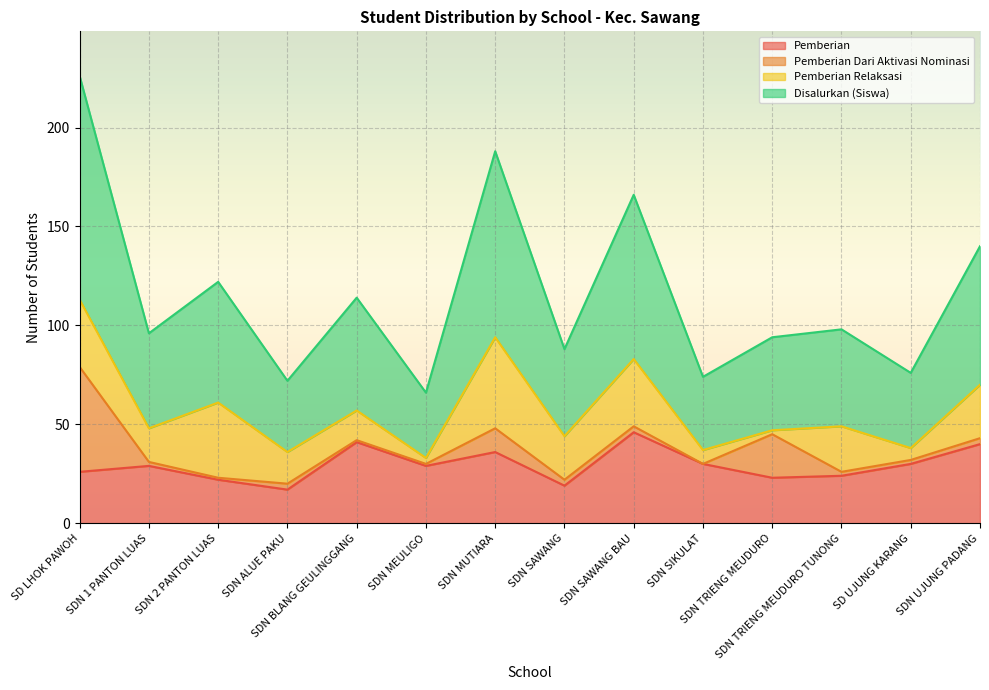

At how many categories does at least one series exceed 93?

2